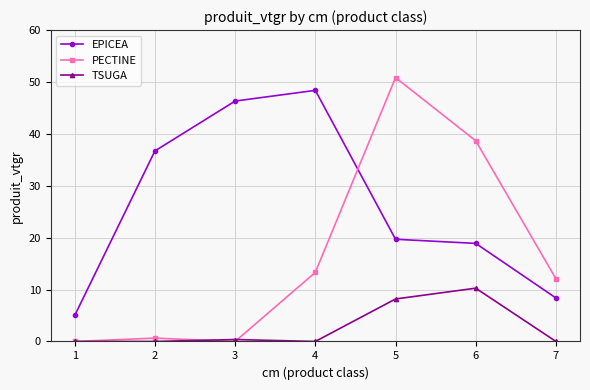

Count the number of categories in the chart.

7